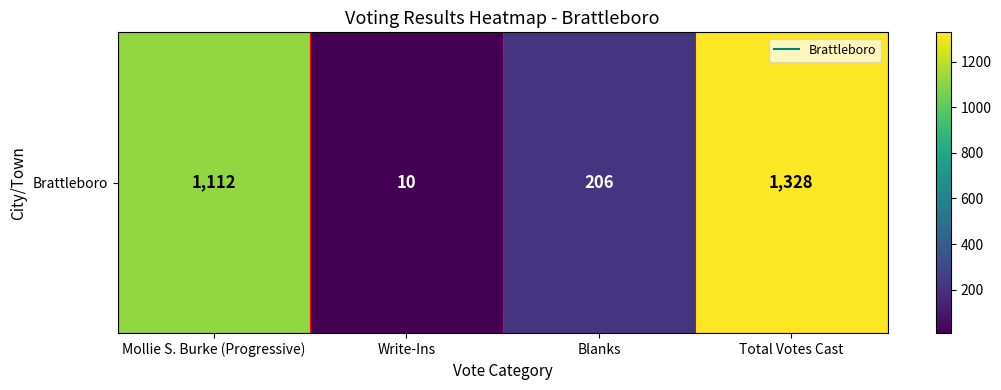

The chart shows a value of 2053 at Total Votes Cast. True or false?

False